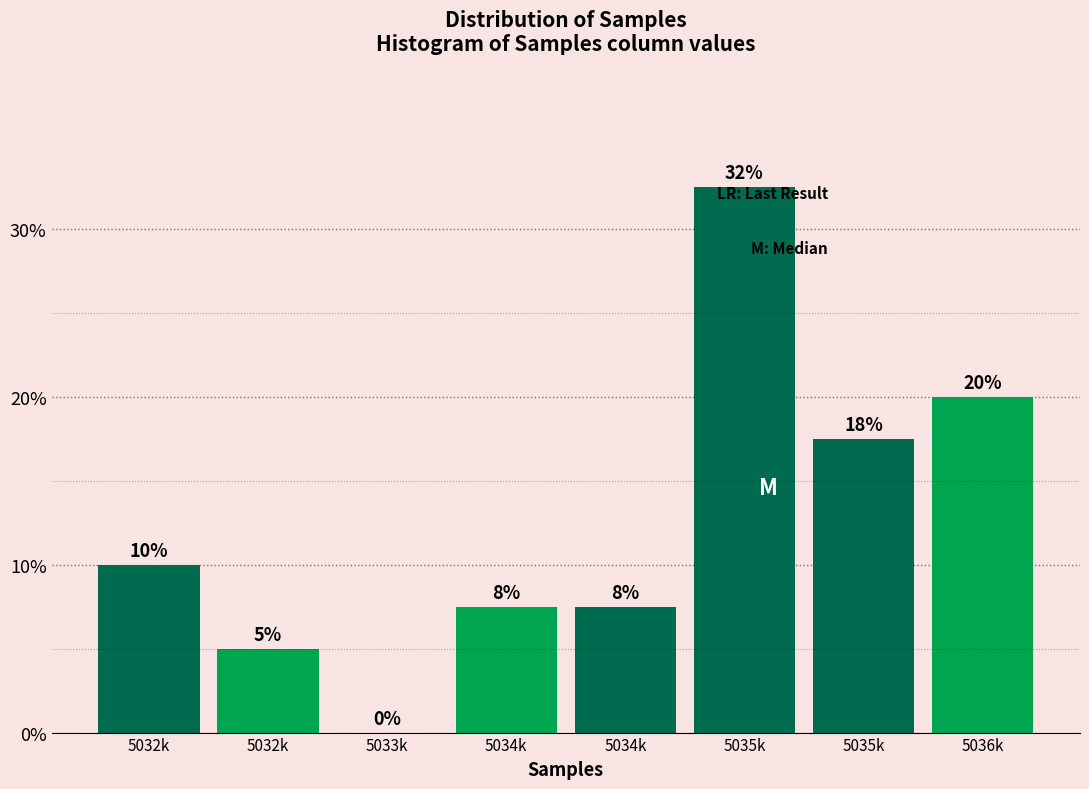

How many positive values are there?

7